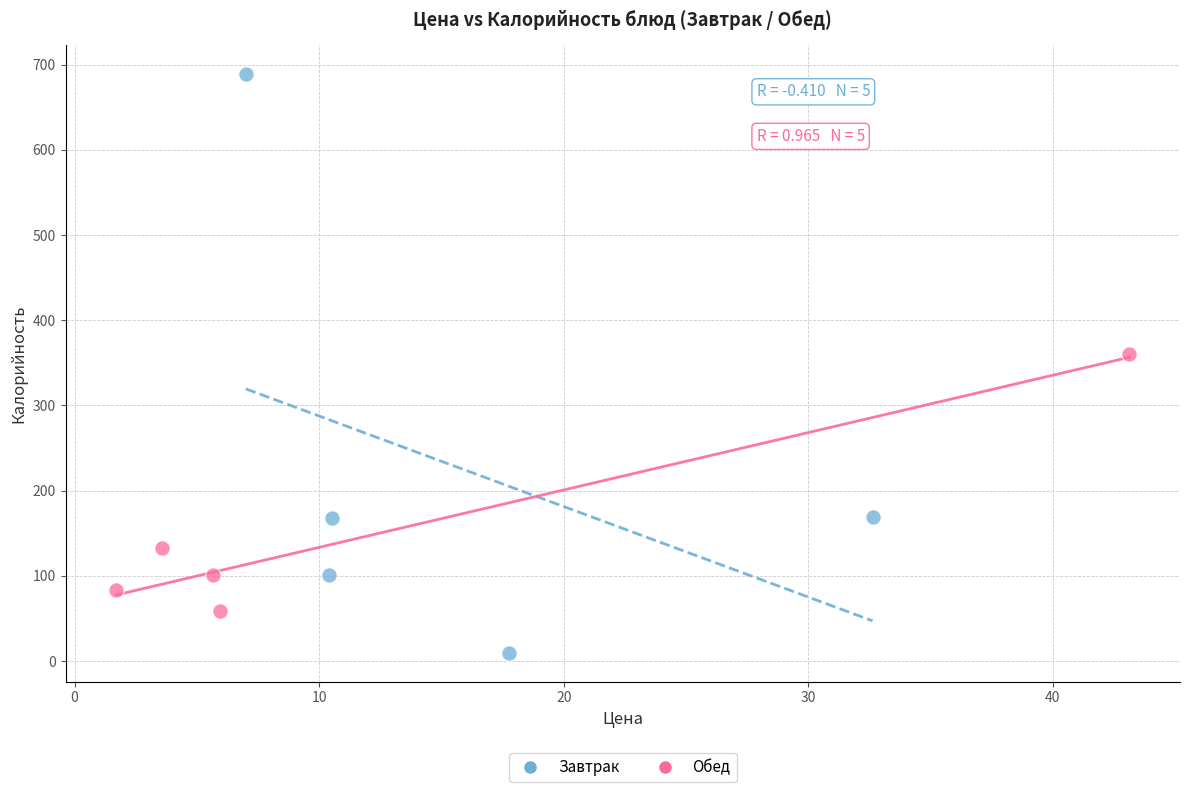

Which series has the widest spread of Y values?

Завтрак